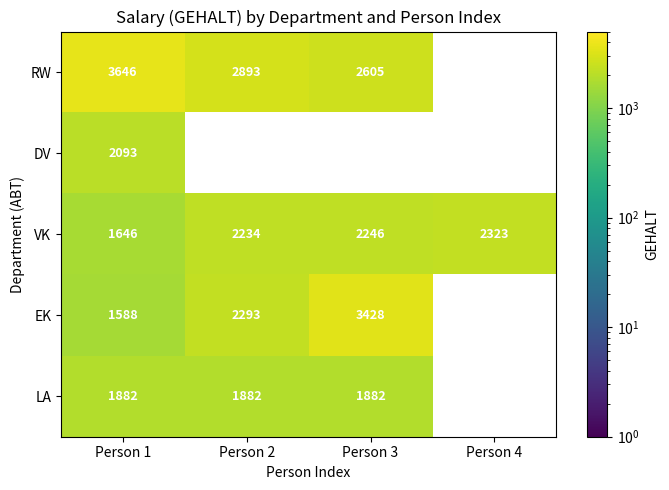

What is the greatest value displayed?

3646